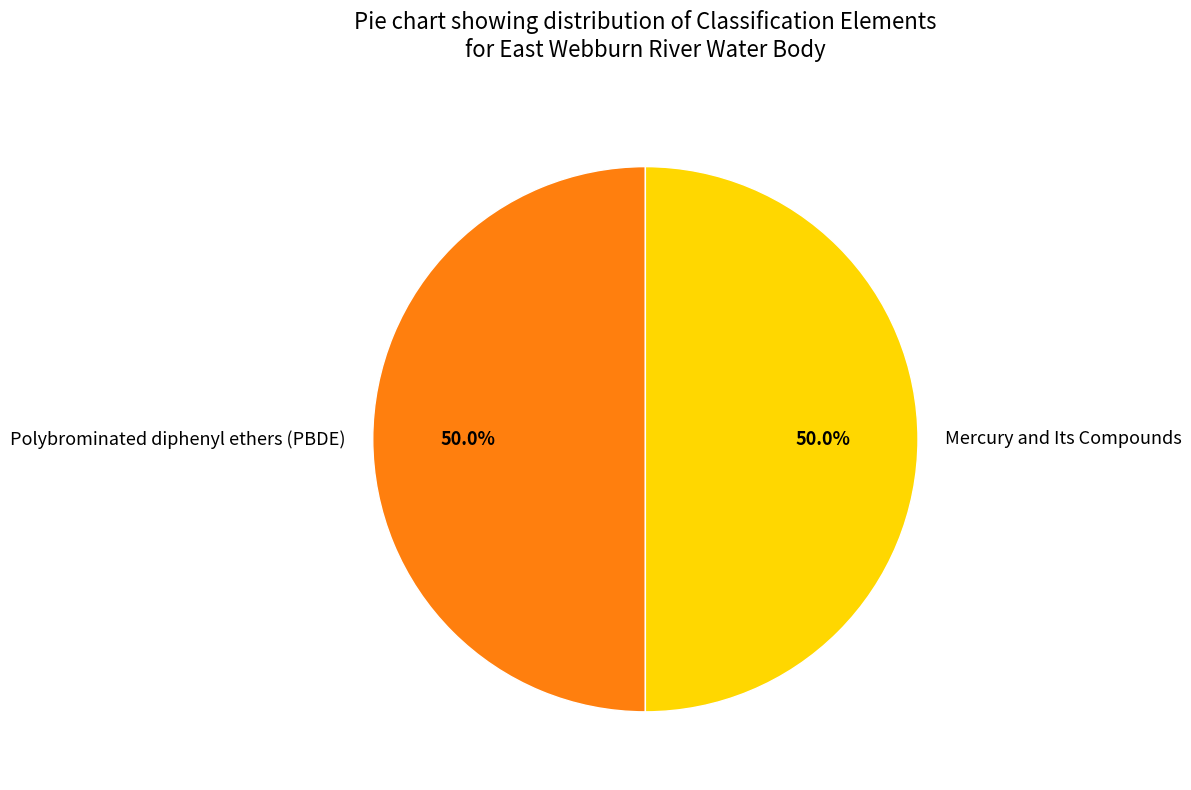

To the nearest percent, what is the combined percentage of Polybrominated diphenyl ethers (PBDE) and Mercury and Its Compounds?

100%